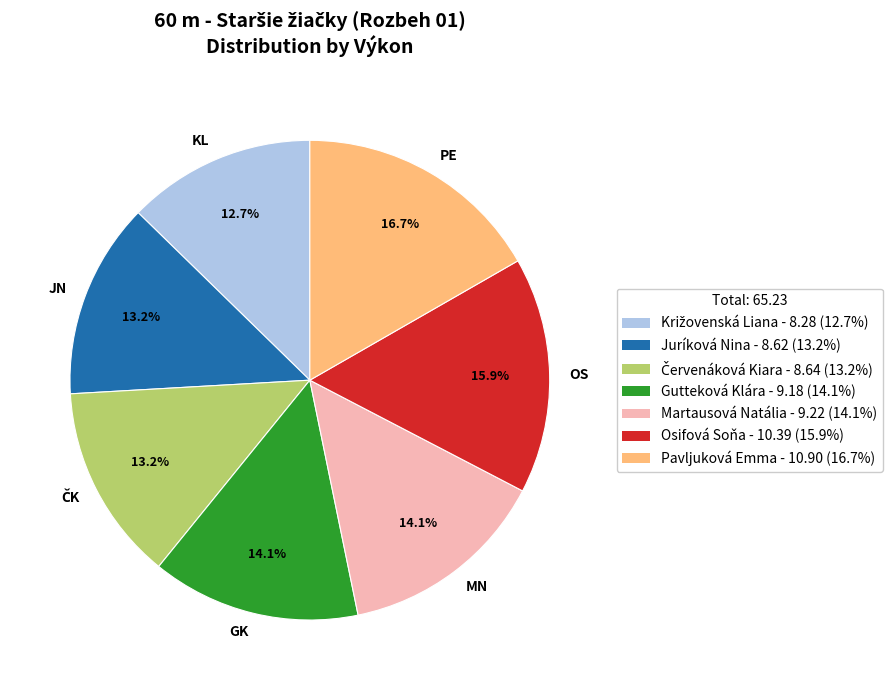

Between GK and PE, which is larger?

PE